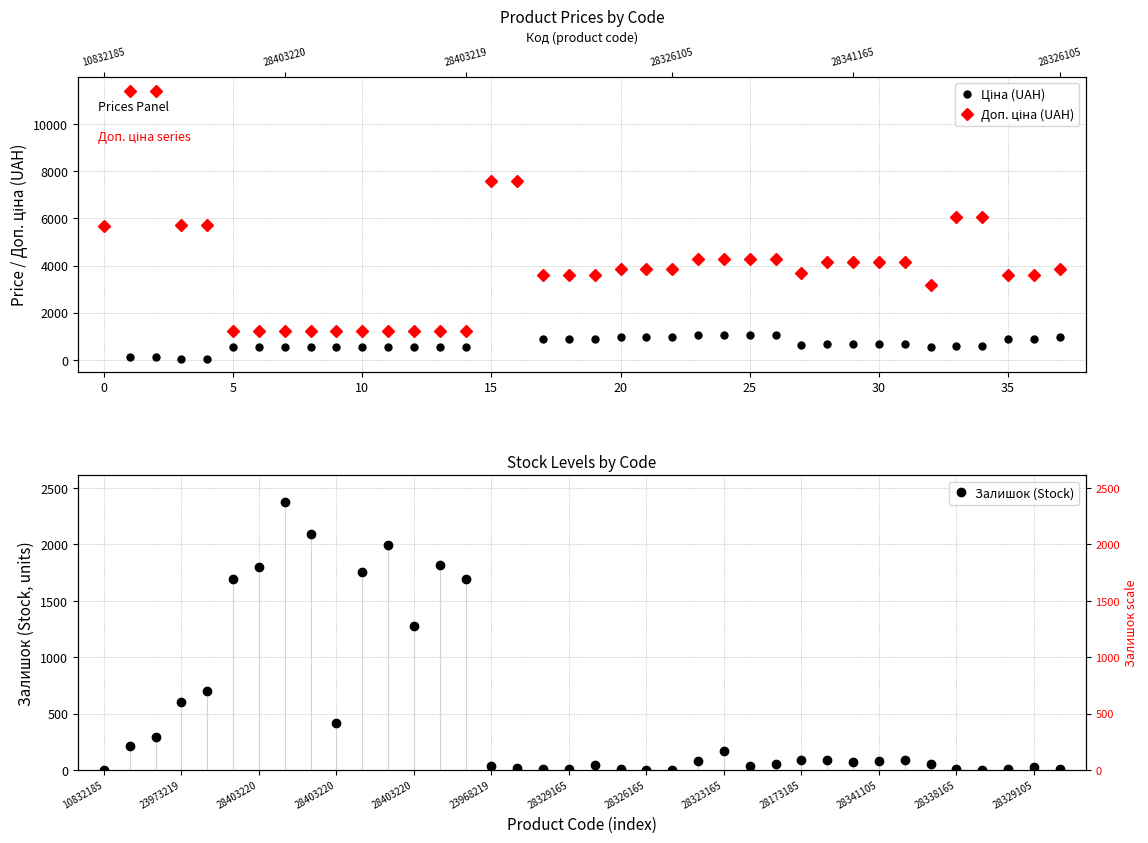

Rank the series by their maximum value, from highest to lowest.

Доп. ціна (UAH), Ціна (UAH), Залишок (Stock)